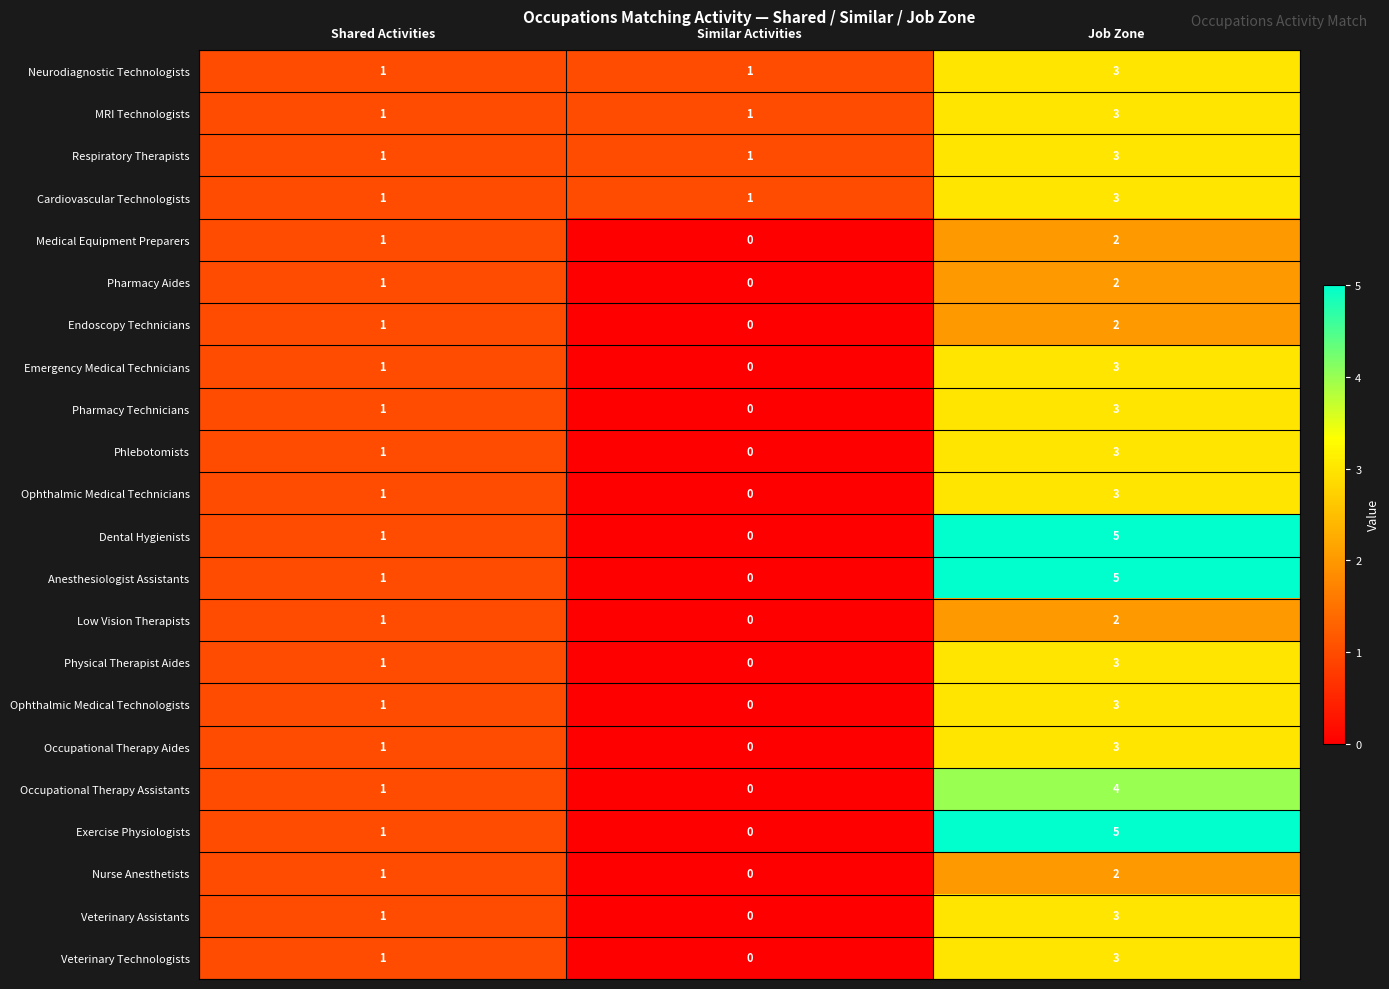

What is the difference between the highest and lowest values at Job Zone?

3